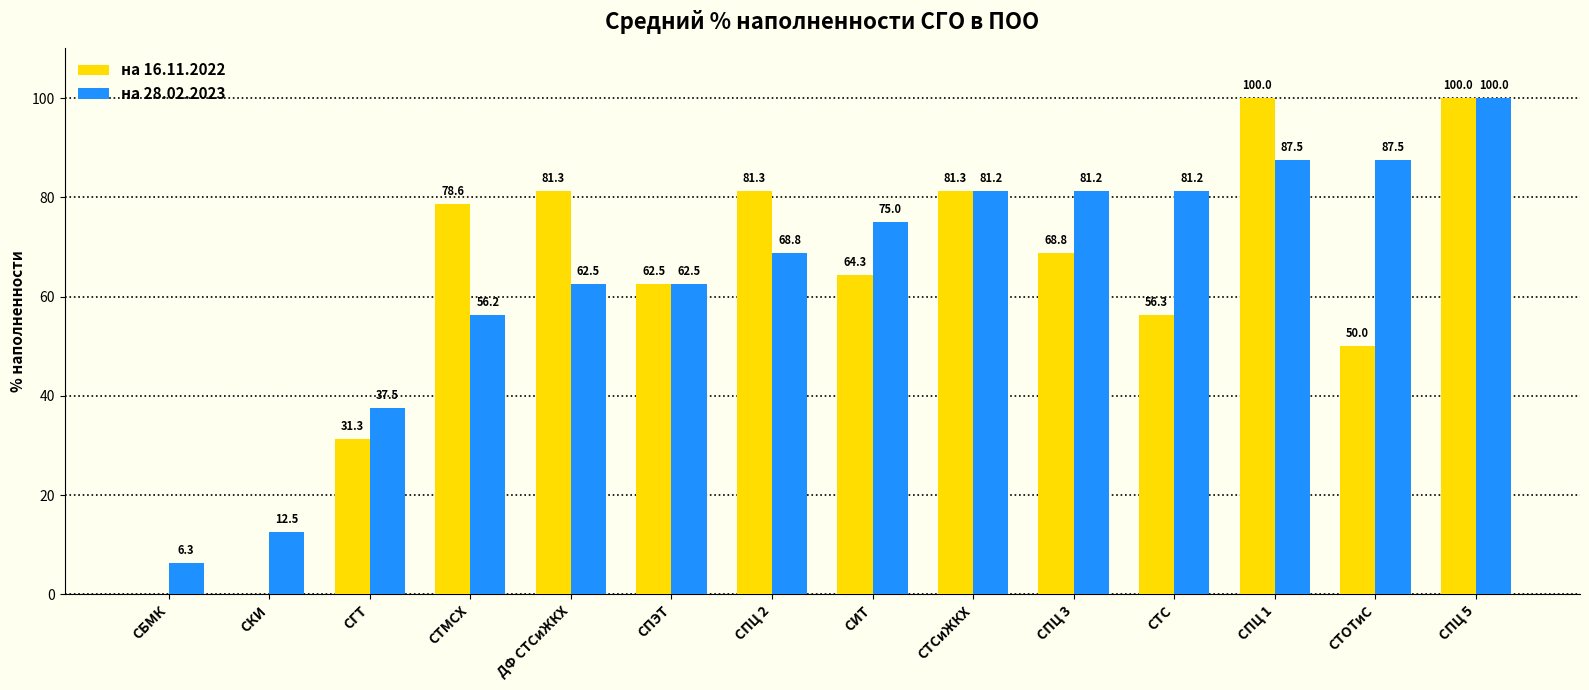

What value does the на 16.11.2022 series have at СПЦ 3?

68.8